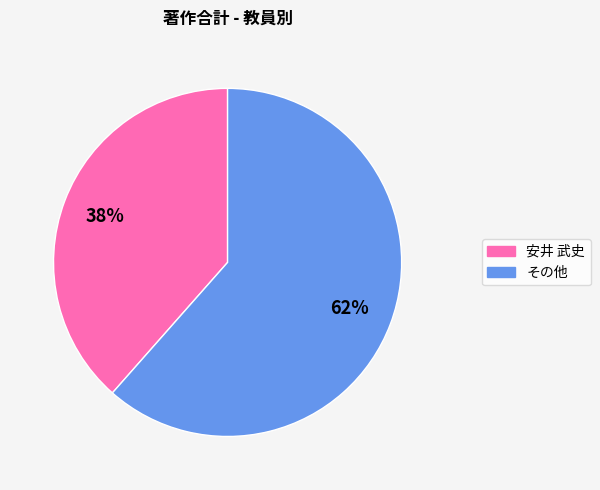

Between その他 and 安井 武史, which is larger?

その他